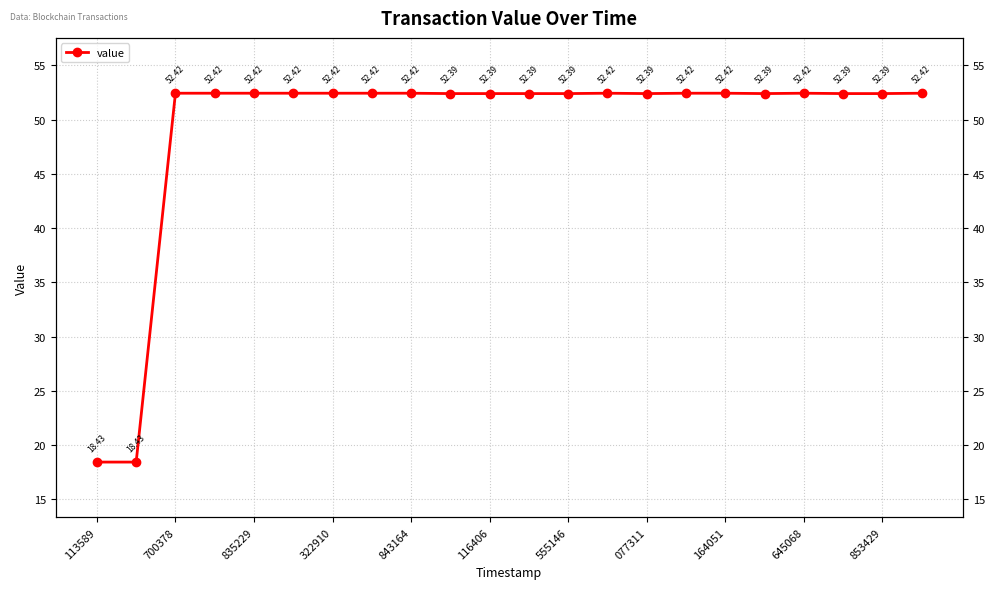

Is it true that the value at 17 is 52.4?

True